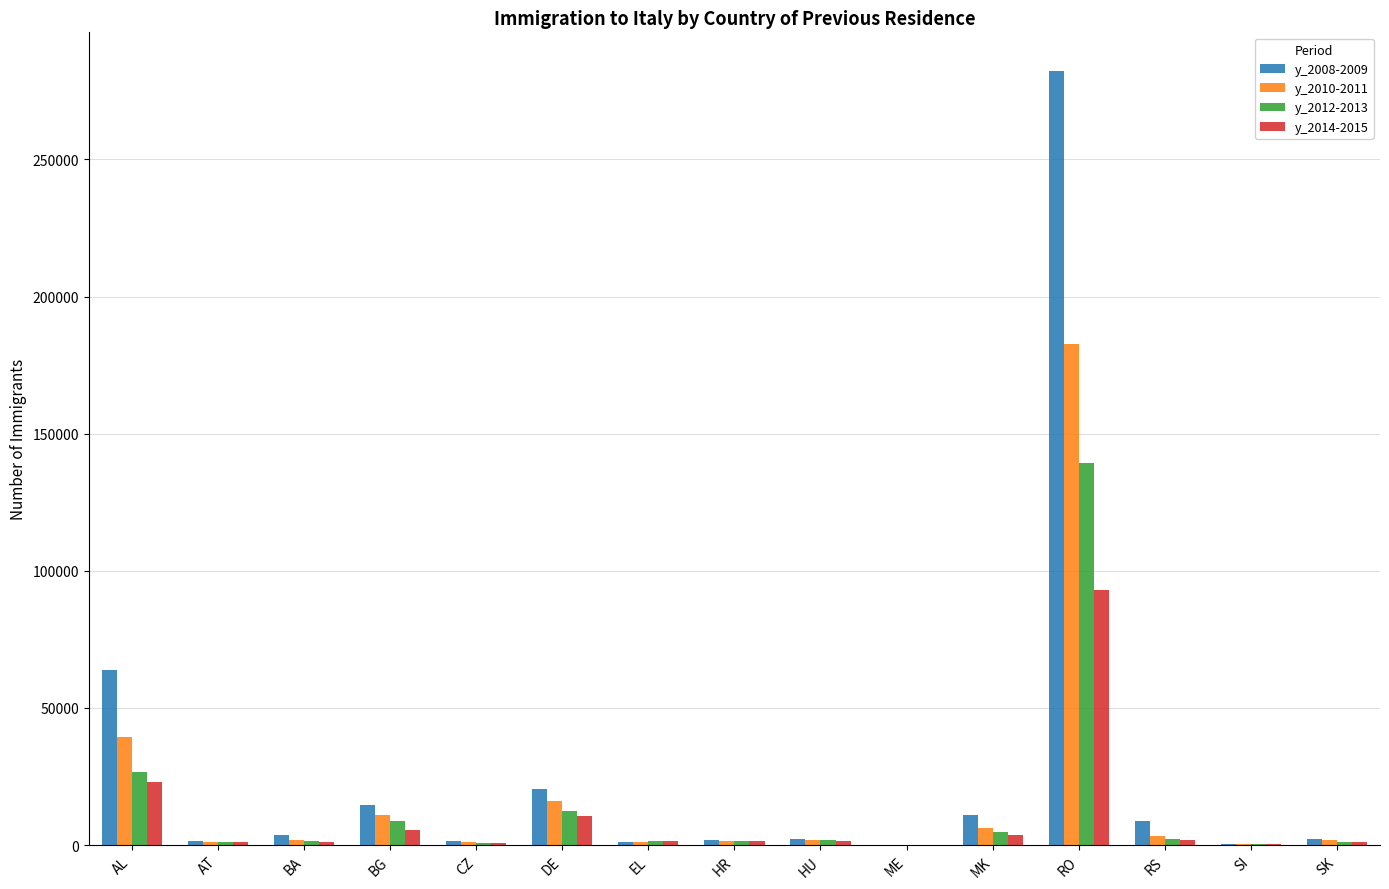

Where does the y_2010-2011 series first go above 1832?

AL